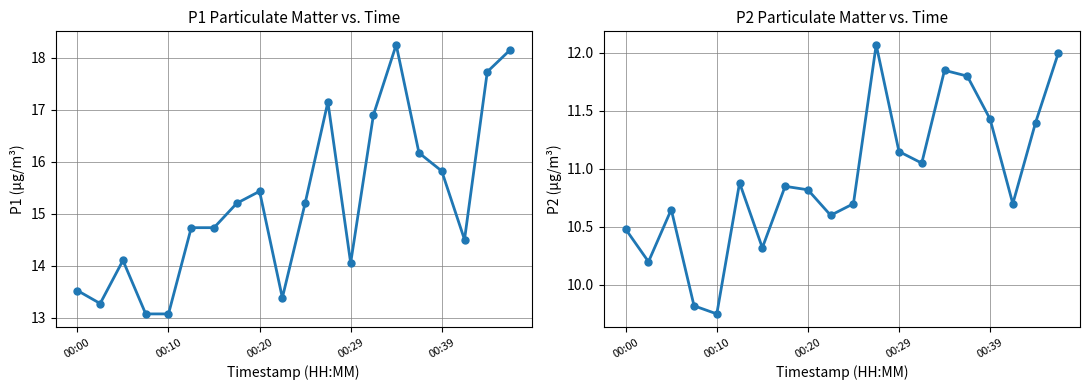

In P1, how many points are lower than both neighbors (excluding endpoints)?

4